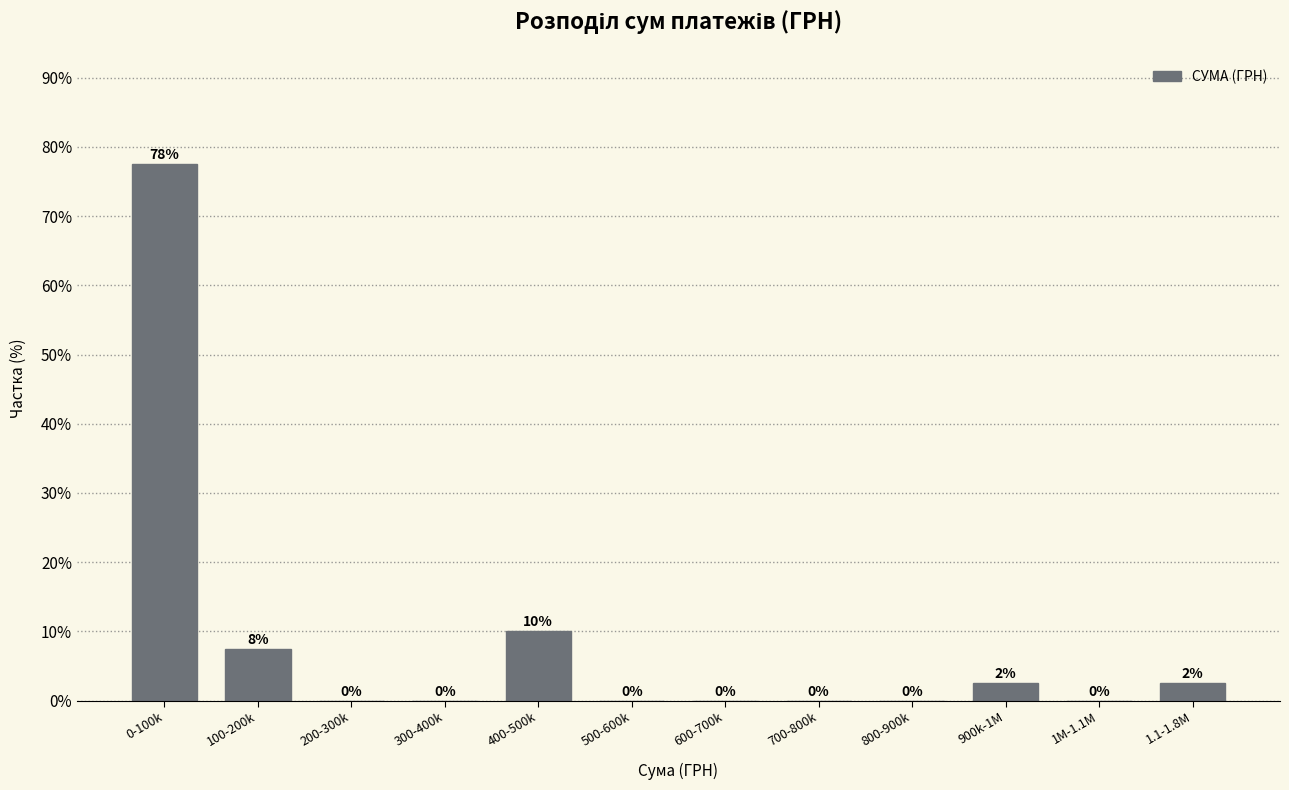

What is the greatest value displayed?

77.5